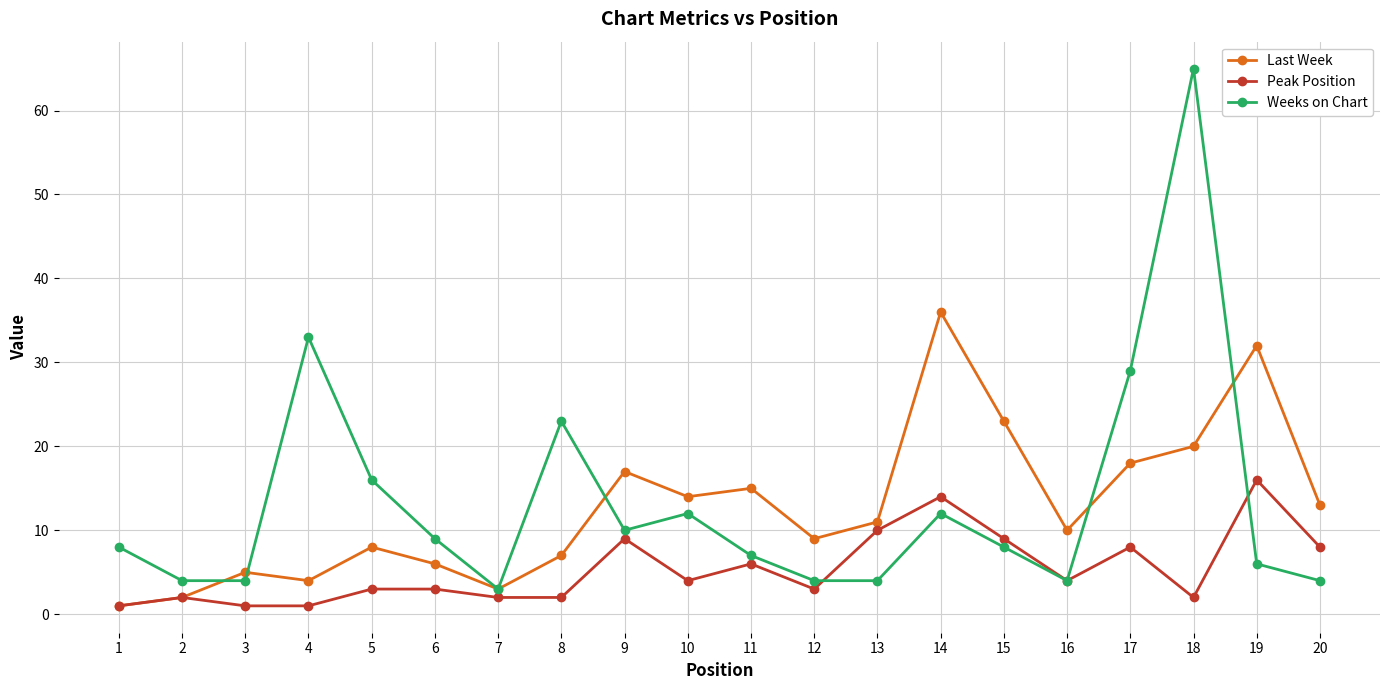

Reading left to right, transcribe all the data shown in this chart.

Last Week: 1=1	2=2	3=5	4=4	5=8	6=6	7=3	8=7	9=17	10=14	11=15	12=9	13=11	14=36	15=23	16=10	17=18	18=20	19=32	20=13
Peak Position: 1=1	2=2	3=1	4=1	5=3	6=3	7=2	8=2	9=9	10=4	11=6	12=3	13=10	14=14	15=9	16=4	17=8	18=2	19=16	20=8
Weeks on Chart: 1=8	2=4	3=4	4=33	5=16	6=9	7=3	8=23	9=10	10=12	11=7	12=4	13=4	14=12	15=8	16=4	17=29	18=65	19=6	20=4